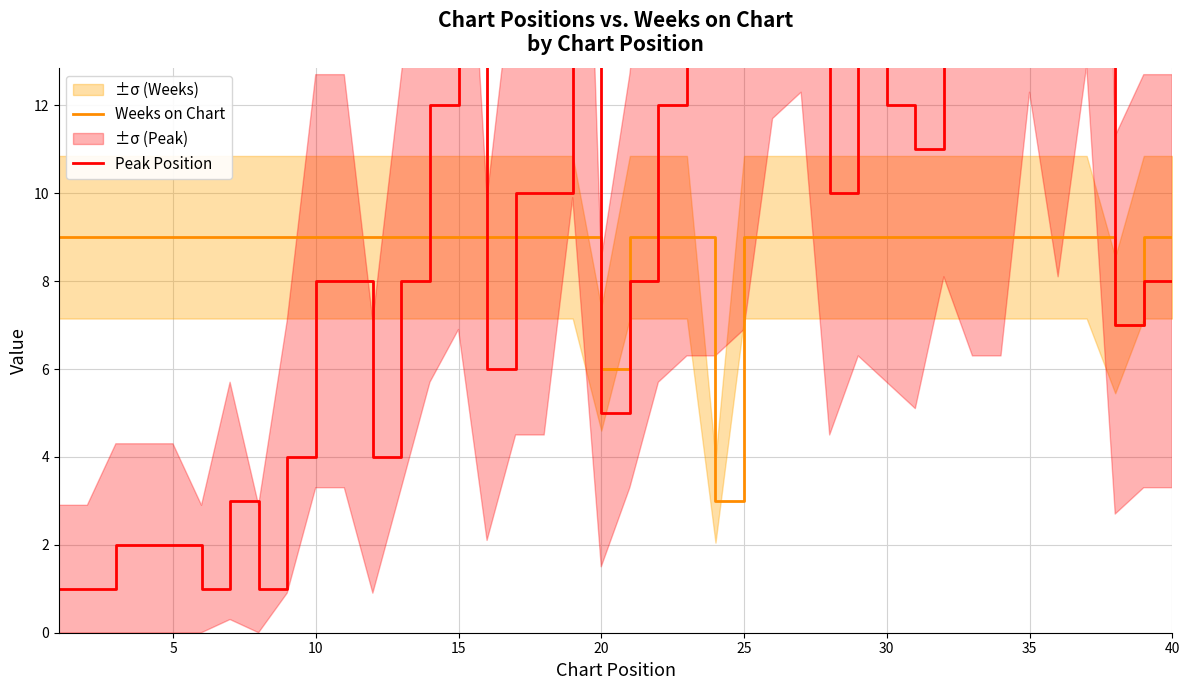

Reading left to right, extract all data points from this chart.

Weeks on Chart: 9	9	9	9	9	9	9	9	9	9	9	9	9	9	9	9	9	9	9	6	9	9	9	3	9	9	9	9	9	9	9	9	9	9	9	9	9	7	9	9
Peak Position: 1	1	2	2	2	1	3	1	4	8	8	4	8	12	14	6	10	10	19	5	8	12	13	13	14	22	23	10	13	12	11	16	13	13	23	16	24	7	8	8